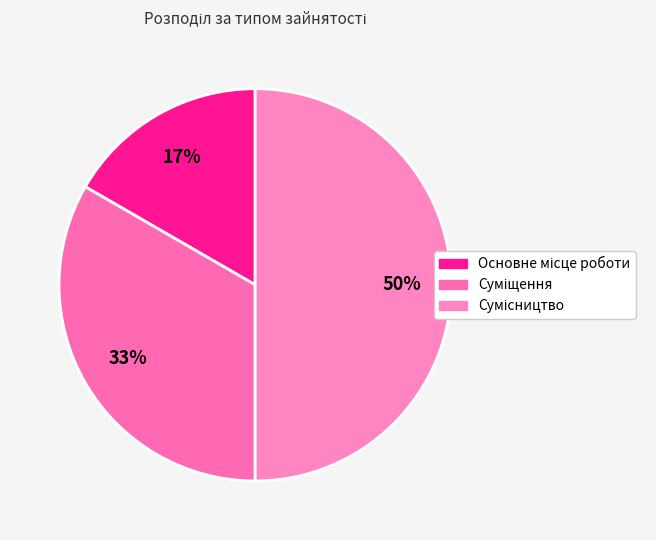

True or false: Суміщення accounts for 21% of the total.

False